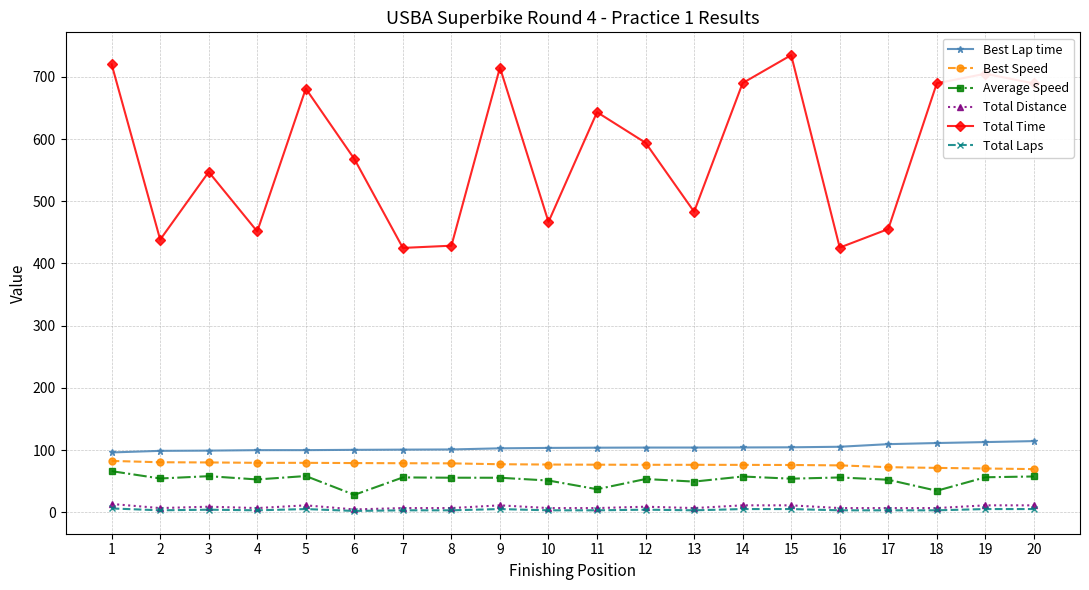

Which series has the widest spread of values?

Total Time